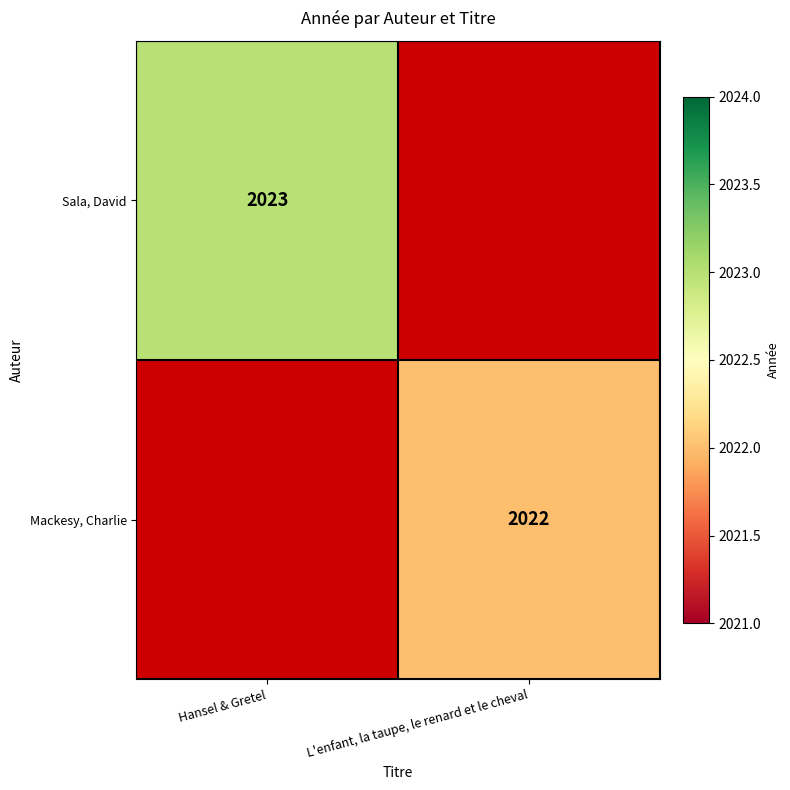

Rank the series at Hansel & Gretel from lowest to highest value.

Mackesy, Charlie, Sala, David